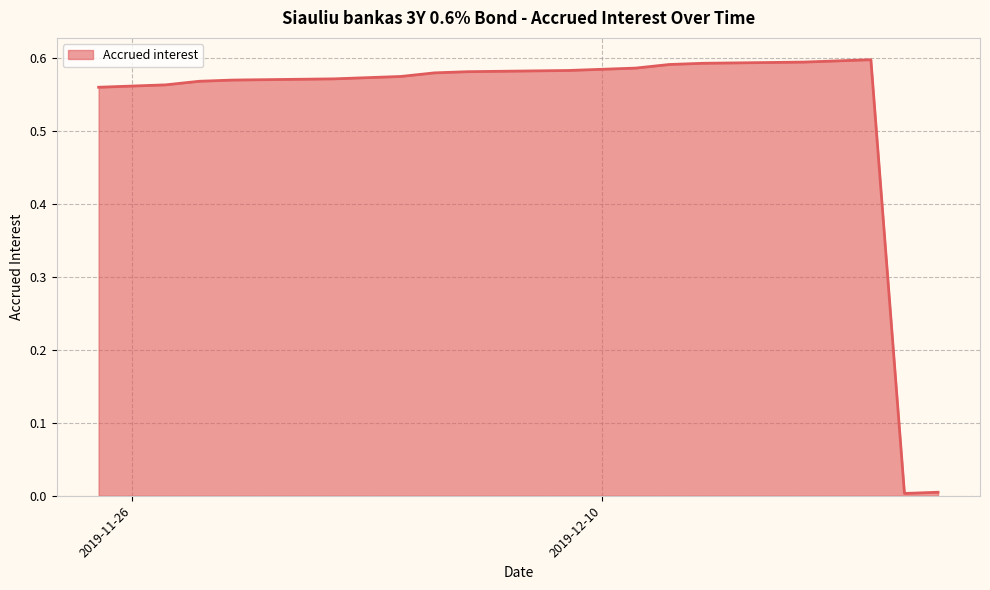

Which label corresponds to the smallest value in the chart?

2019-12-19